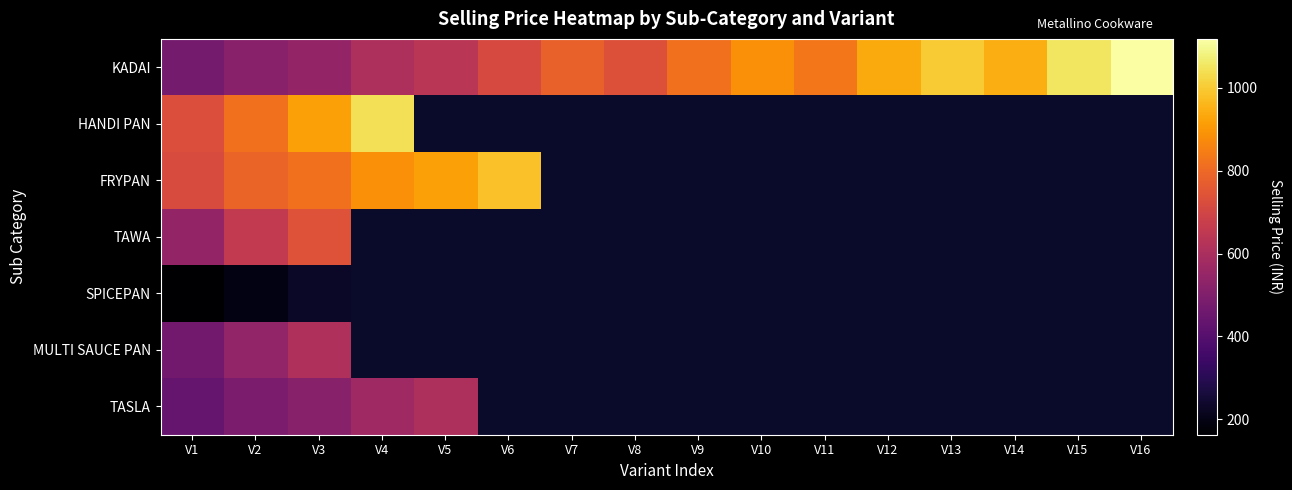

What is the greatest value displayed?

1118.0